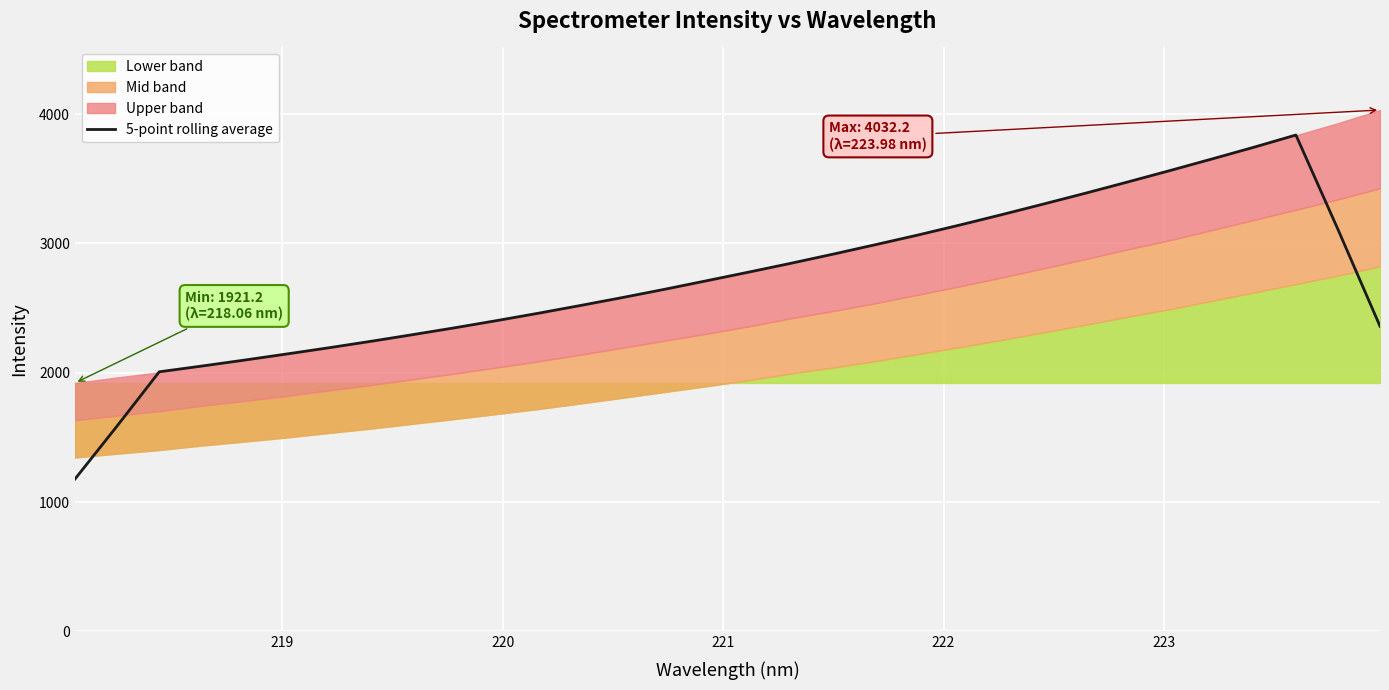

Reading left to right, what are all the values shown in this chart?

1177.7	1588.2	2007.4	2051.4	2096.9	2144.0	2192.1	2242.0	2294.0	2347.1	2402.8	2460.5	2520.4	2582.0	2645.7	2712.0	2778.8	2846.8	2917.5	2990.2	3064.2	3141.9	3222.3	3305.0	3389.0	3475.4	3563.5	3653.2	3744.2	3838.8	3108.5	2359.8